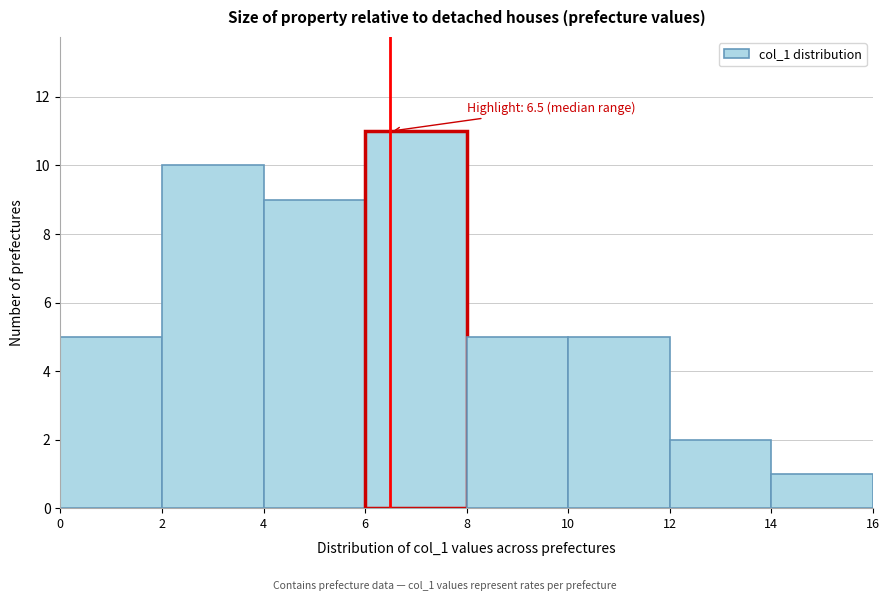

Over which range of the x-axis is the bar tallest?

6 to 8